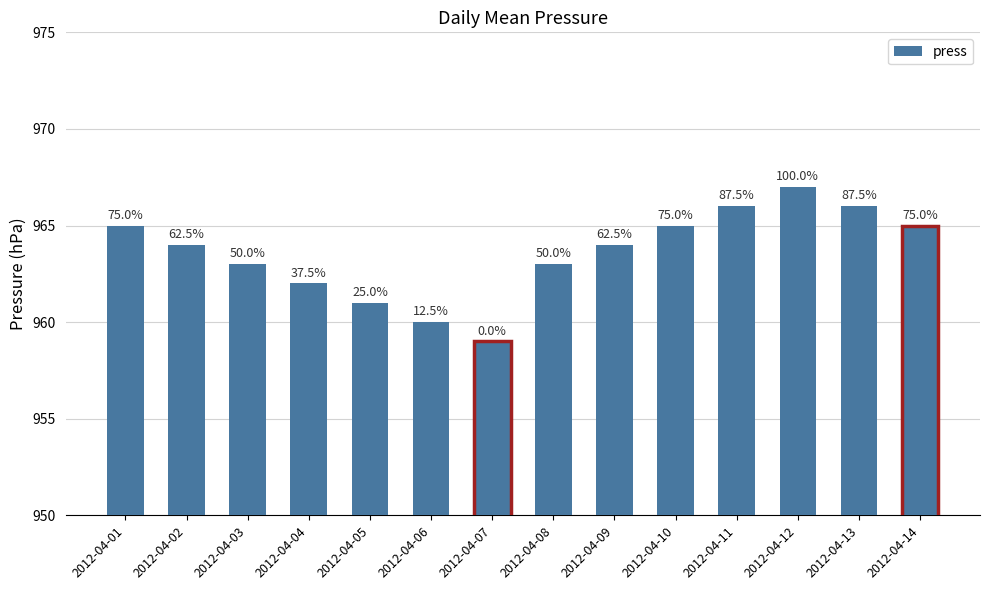

How many bars are there in total?

14